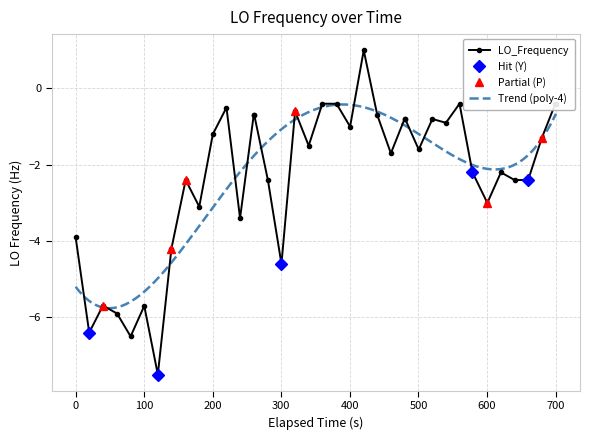

How many positive values does the LO_Frequency series have?

1